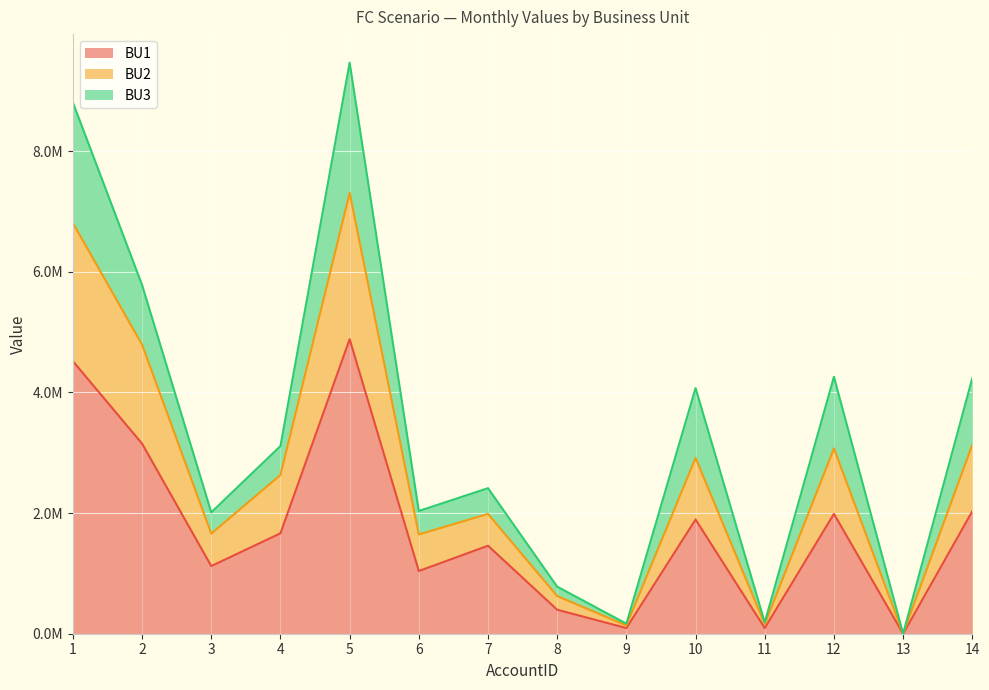

The BU1 series shows 422262 at 6. True or false?

False